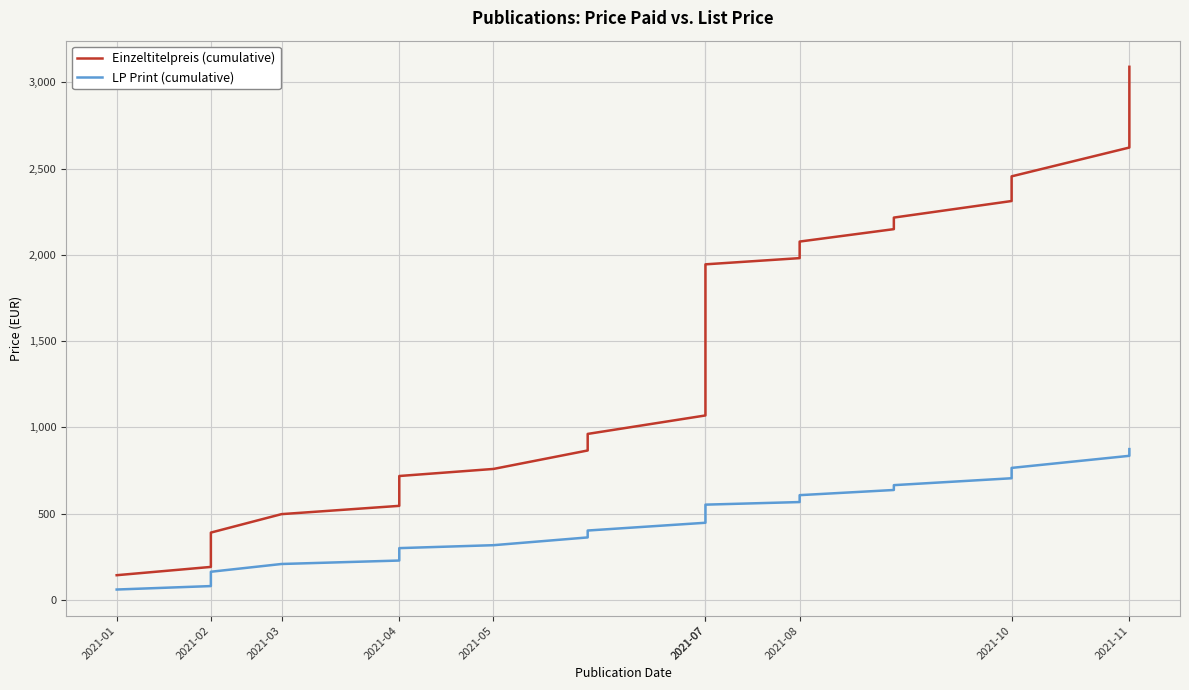

Rank the series by their average value, from lowest to highest.

LP Print (cumulative), Einzeltitelpreis (cumulative)